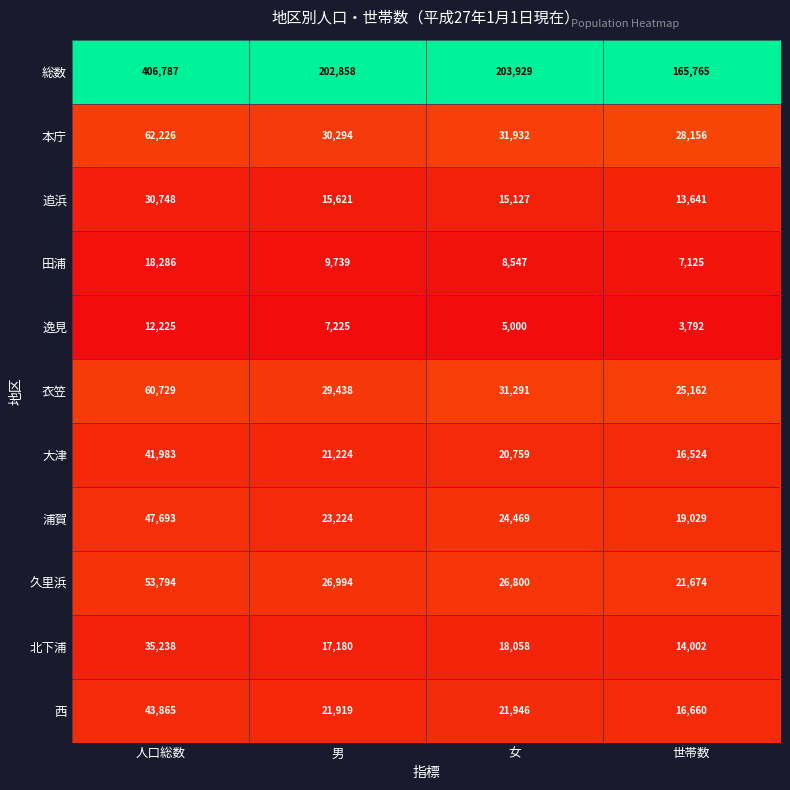

List the series in order of their peak value, highest first.

総数, 本庁, 衣笠, 久里浜, 浦賀, 西, 大津, 北下浦, 追浜, 田浦, 逸見